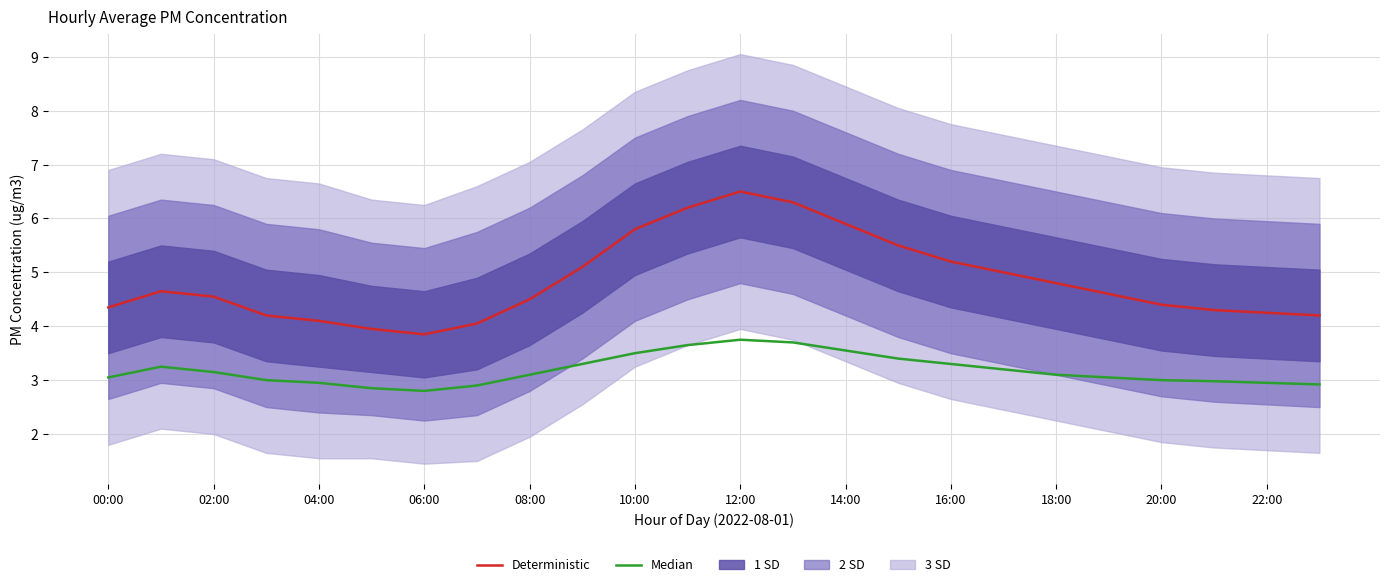

What is the difference between the second highest and minimum values in the Deterministic series?

2.4